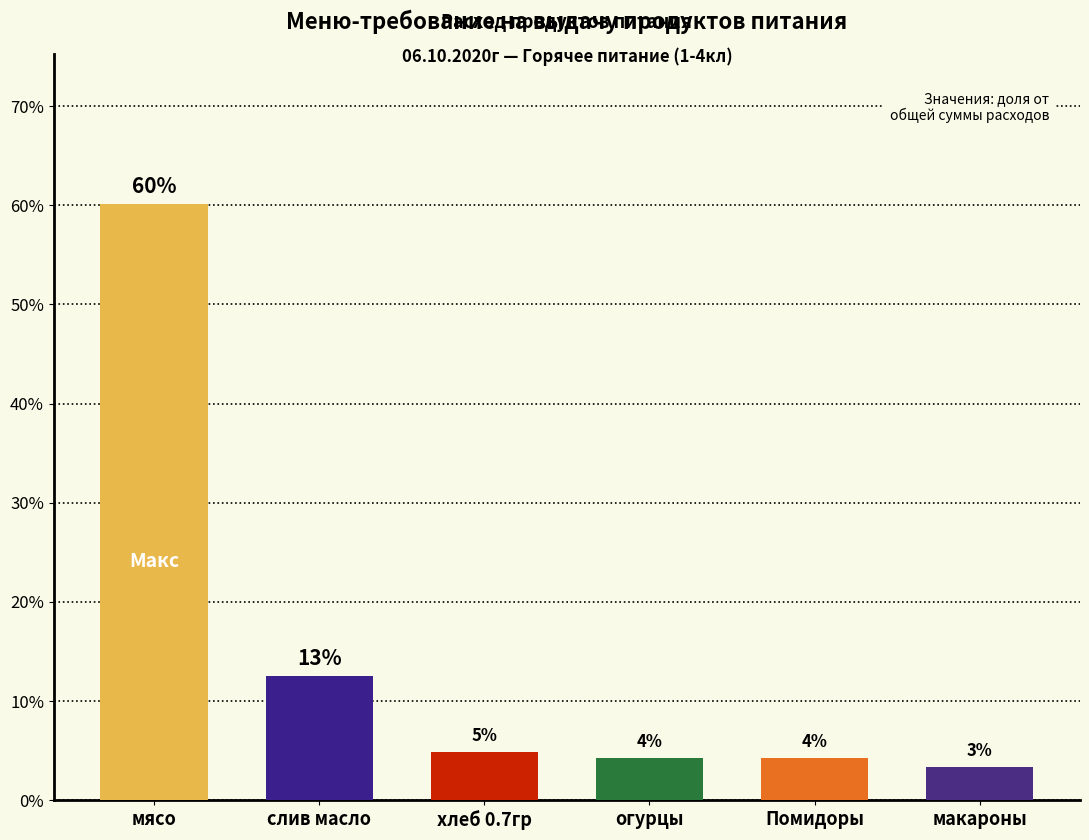

Are the bars horizontal?

No